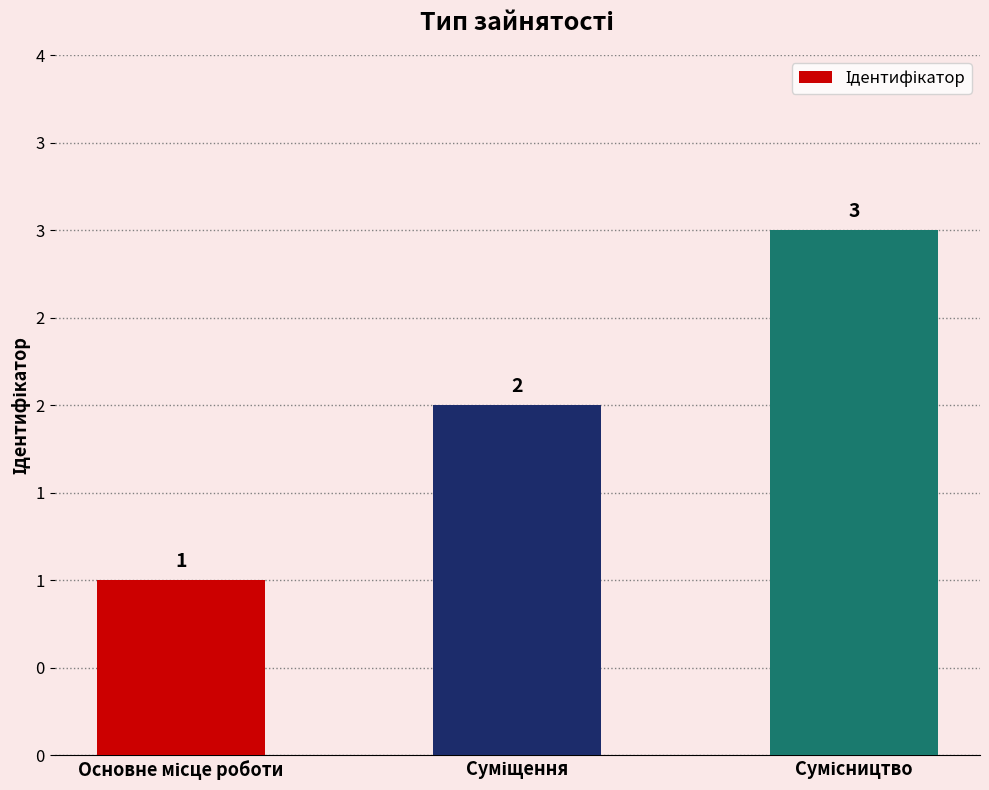

What is the label of the 3rd bar from the right?

Основне місце роботи